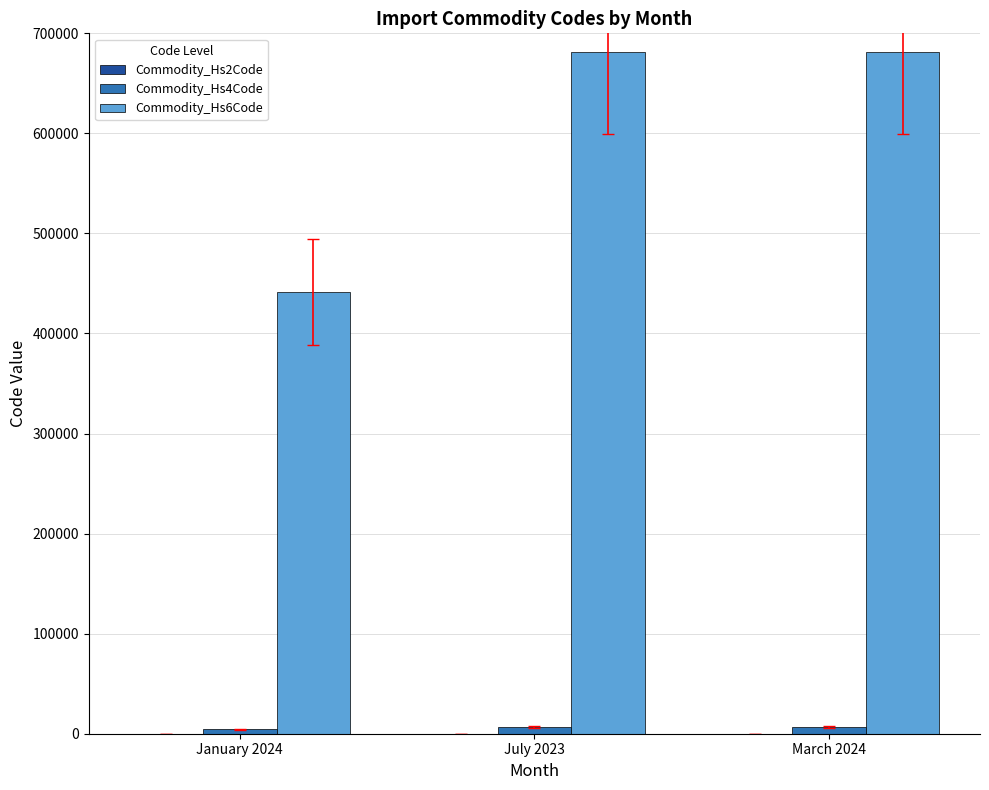

What is the sum of the Commodity_Hs6Code values at July 2023 and March 2024?

1362198